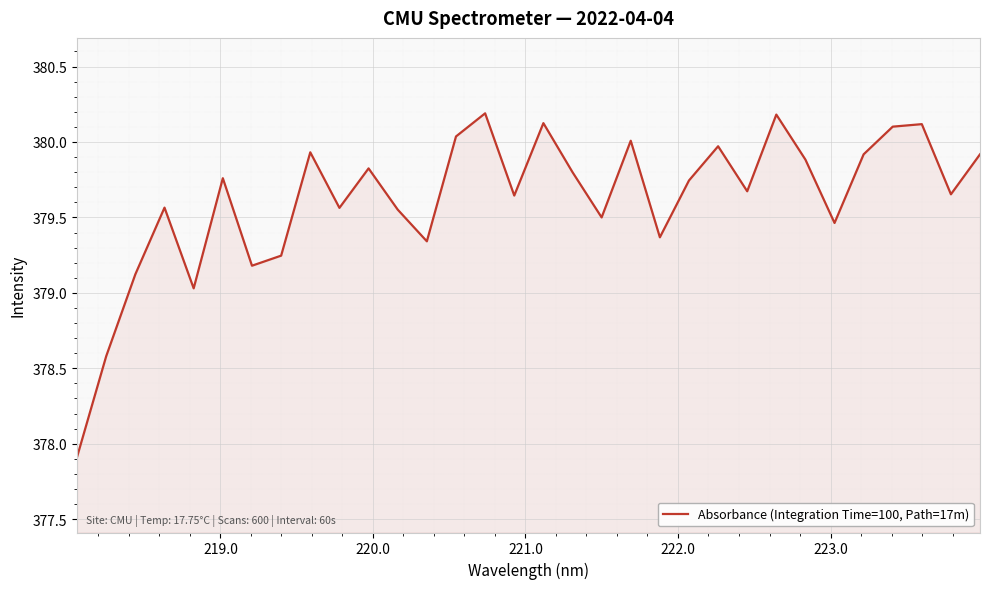

What is the difference between the maximum and minimum values?

2.3